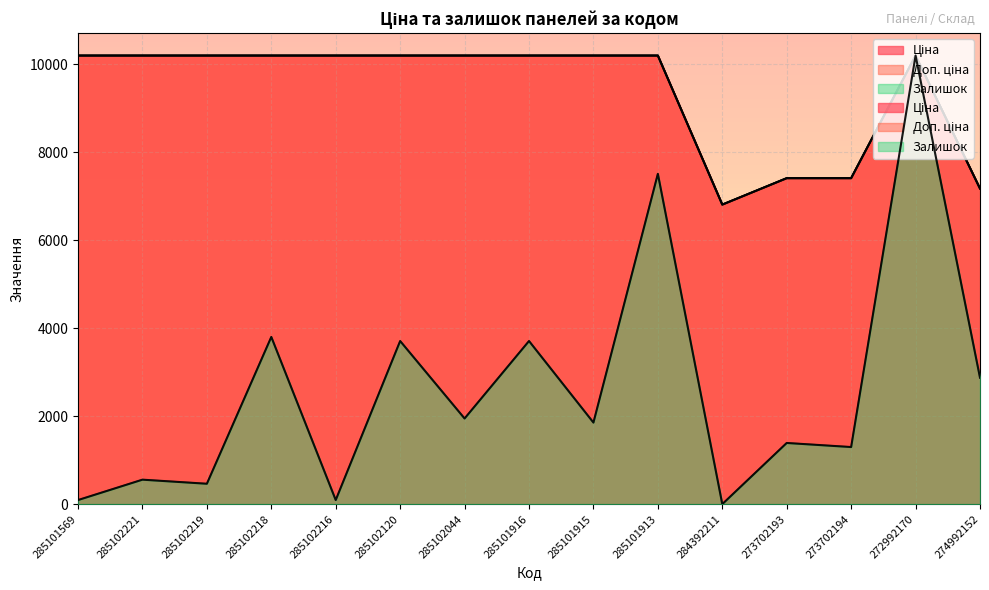

At which label does Доп. ціна reach its minimum?

284392211